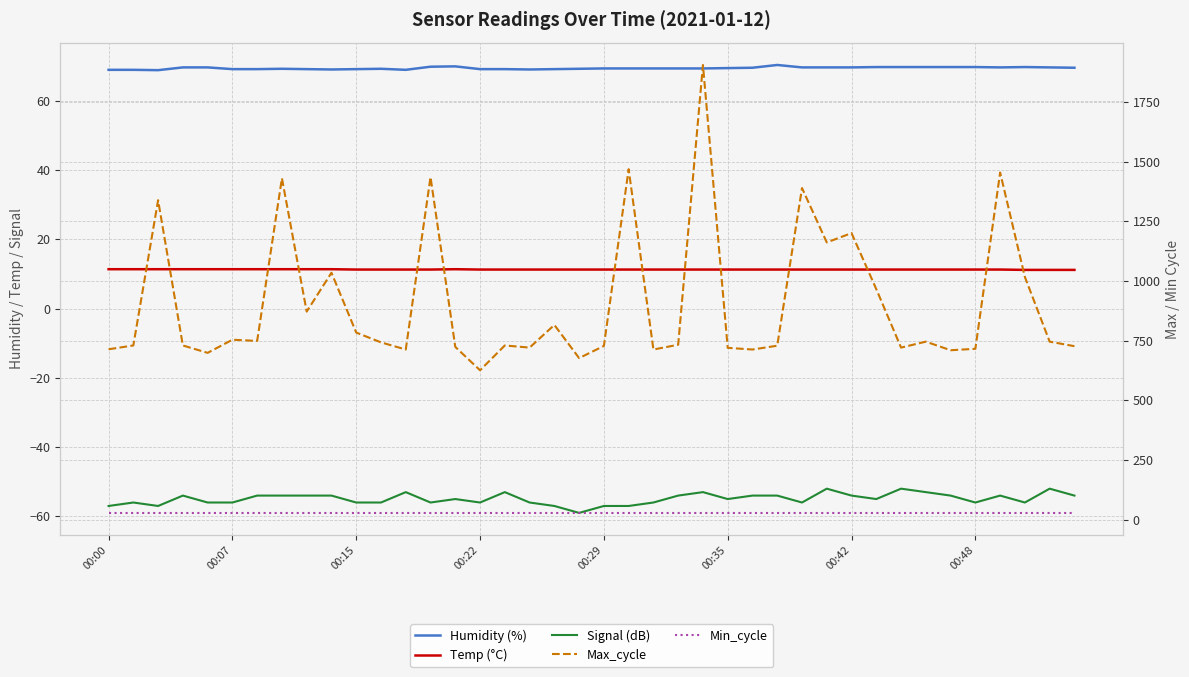

How many lines are shown in the chart?

5